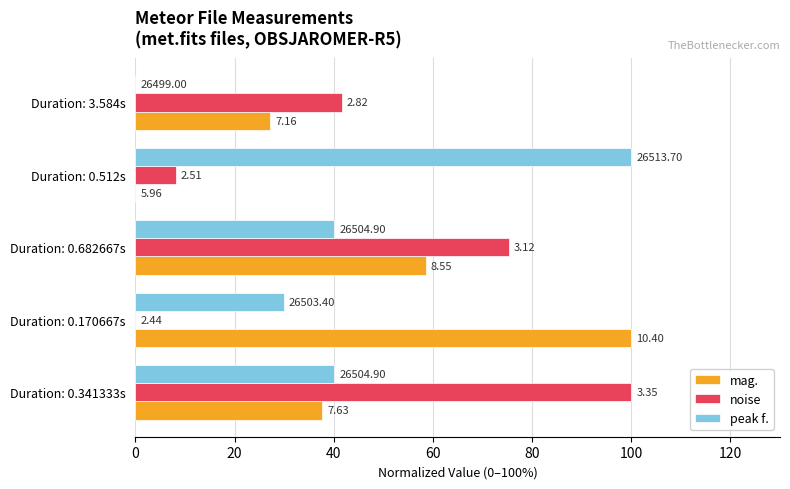

What is the value of the noise bar at the 3rd from the left?

75.4